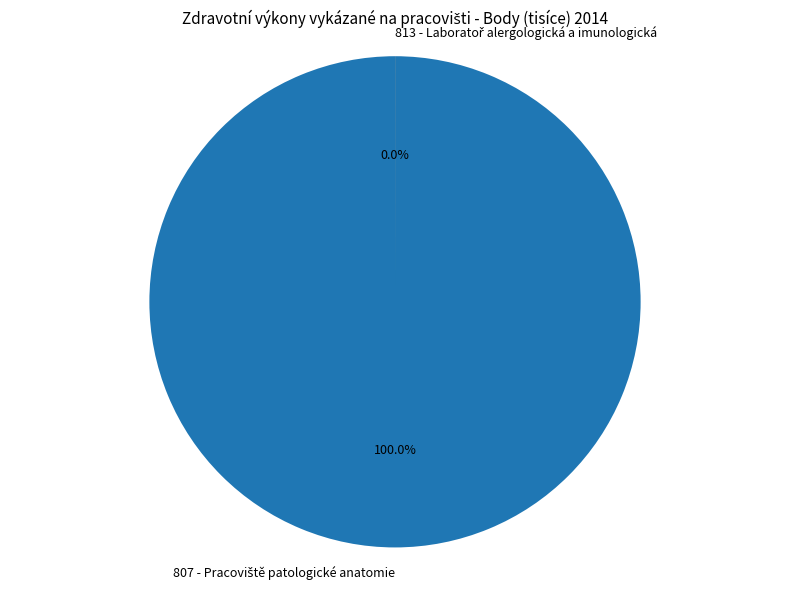

Count the number of slices in the pie.

2